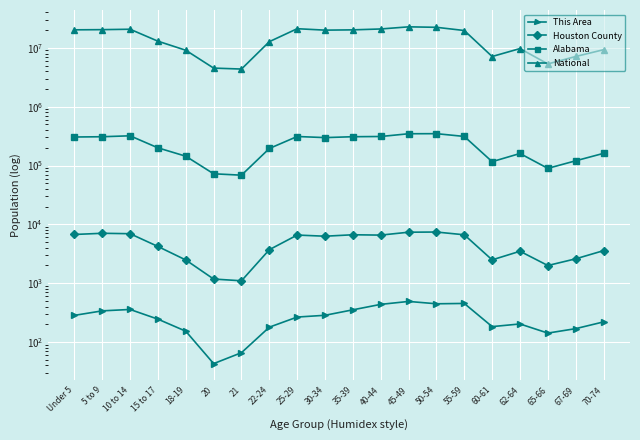

What are all the series names shown in the legend?

This Area, Houston County, Alabama, National